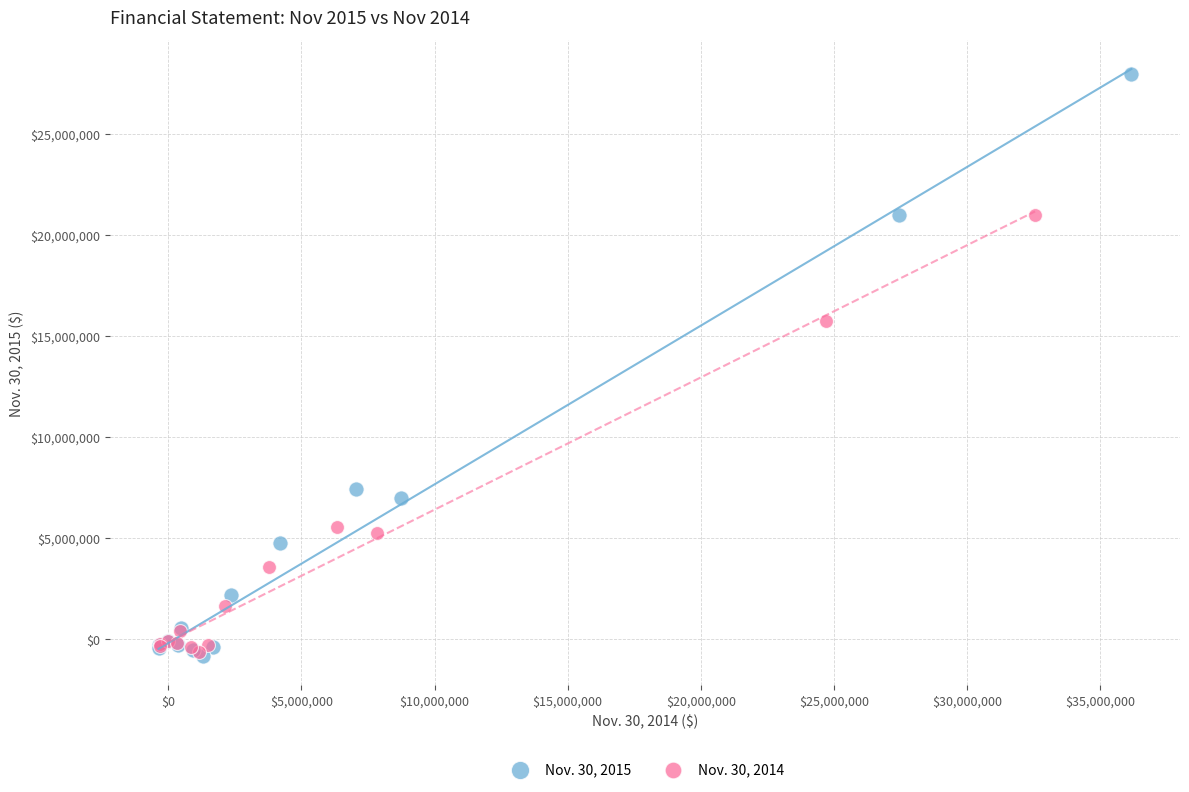

What are all the series names shown in the legend?

Nov. 30, 2015, Nov. 30, 2014